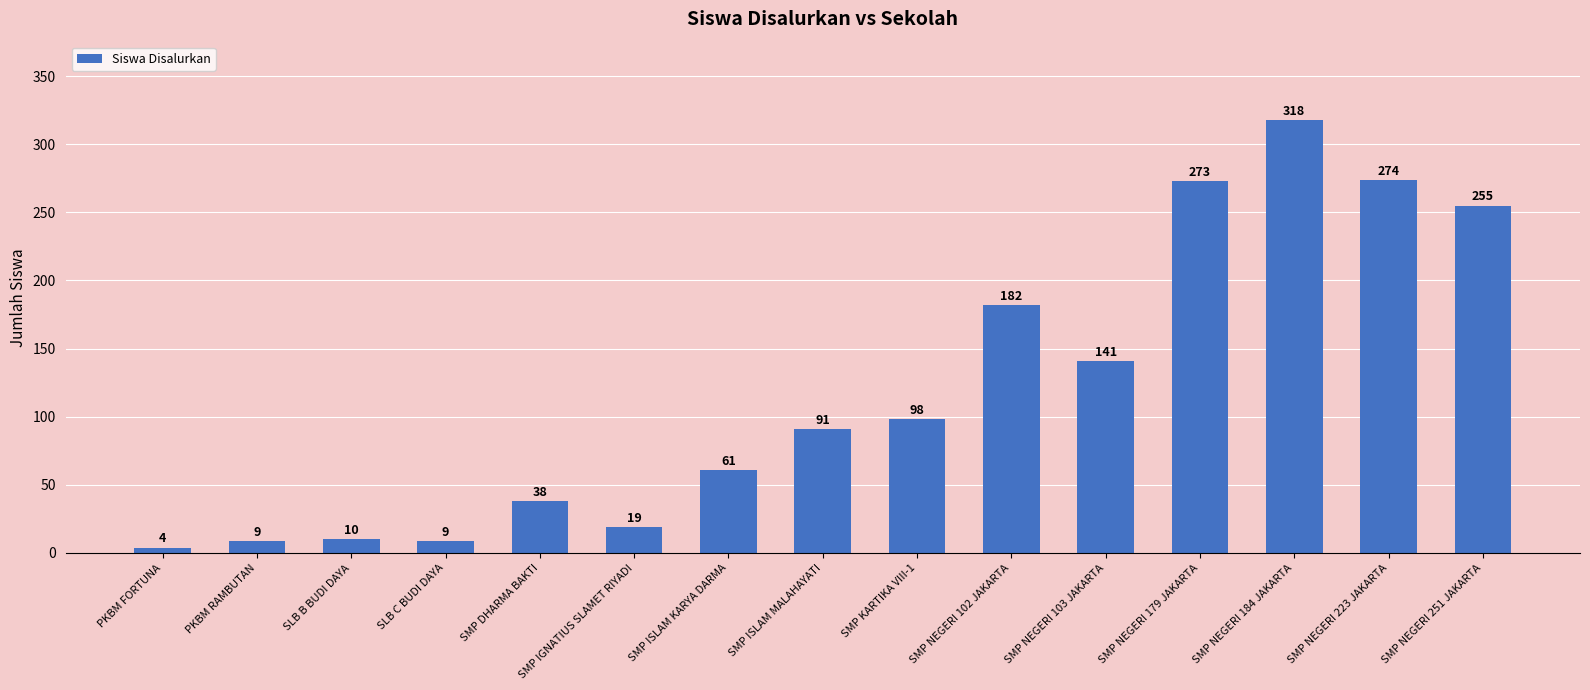

What is the approximate value at SMP NEGERI 223 JAKARTA?

274